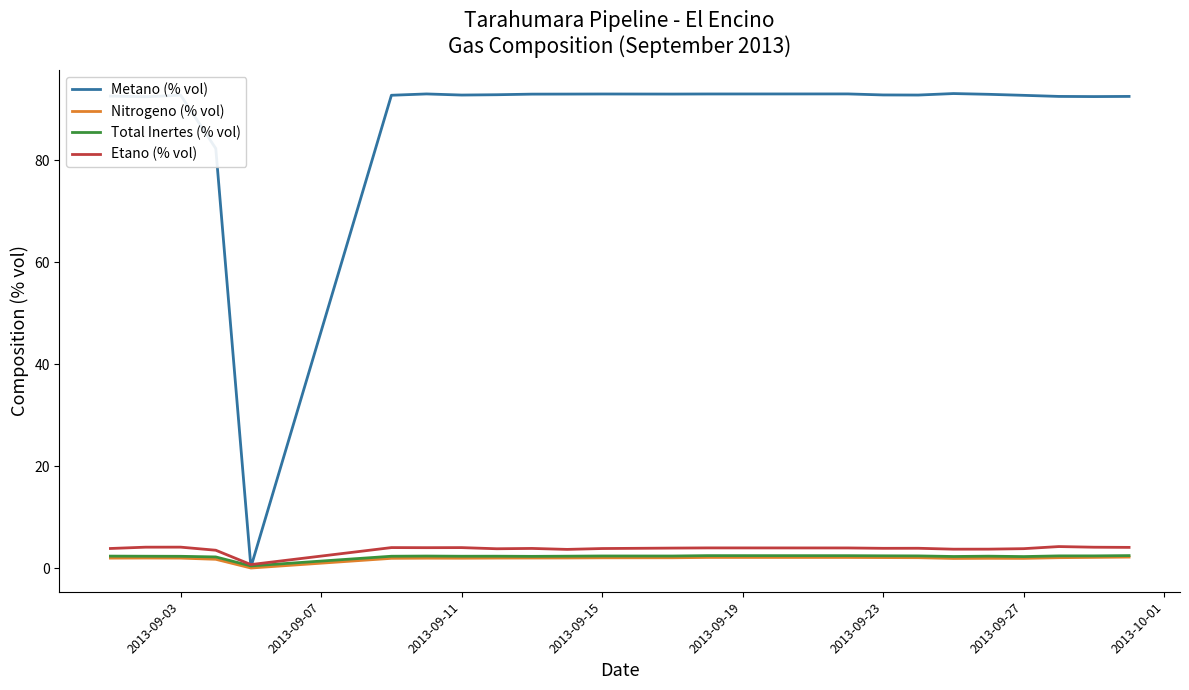

What is the highest value of the Nitrogeno (% vol) series?

2.2